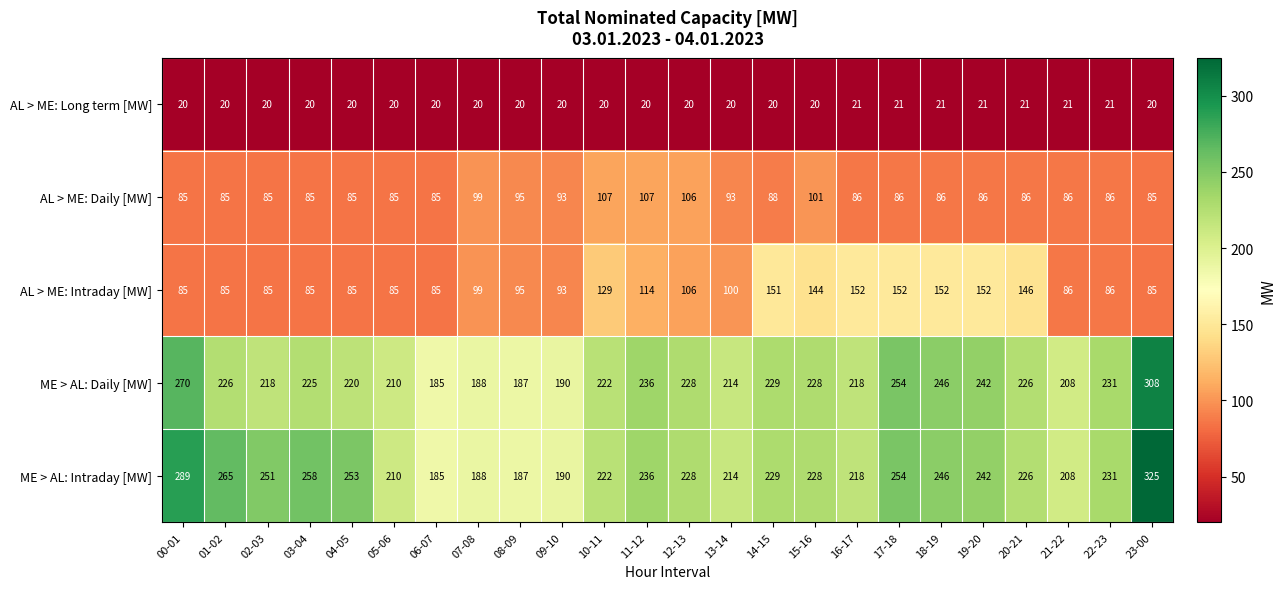

At which label does ME > AL: Intraday [MW] reach its peak?

23-00